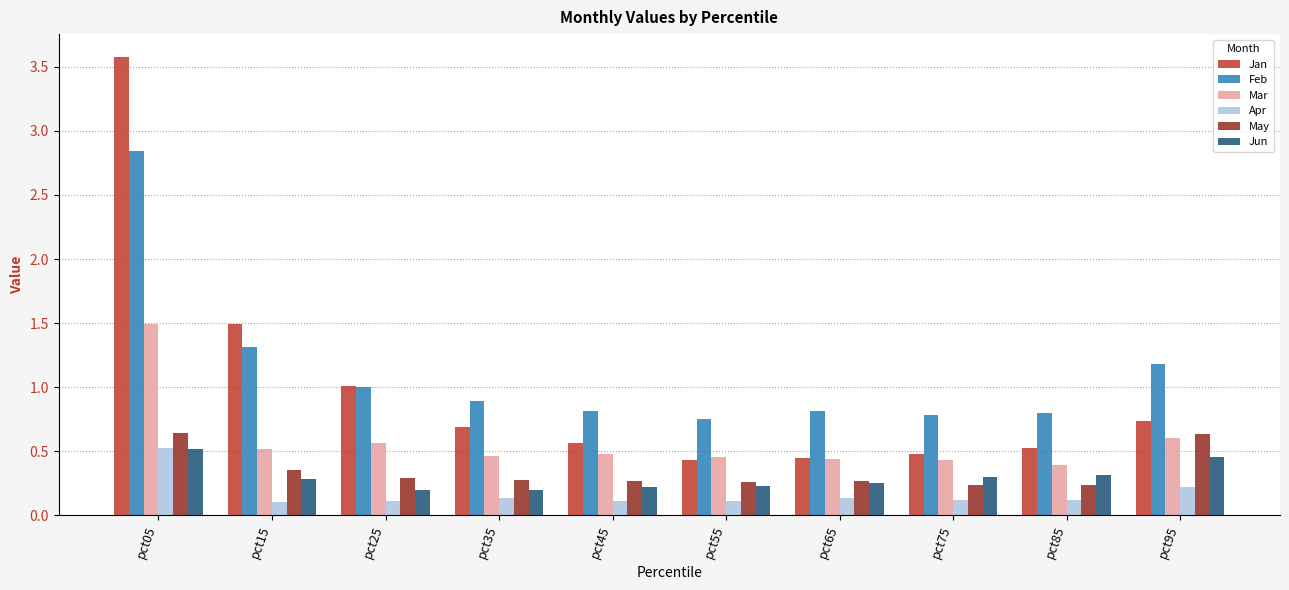

How many bars are there in total?

60